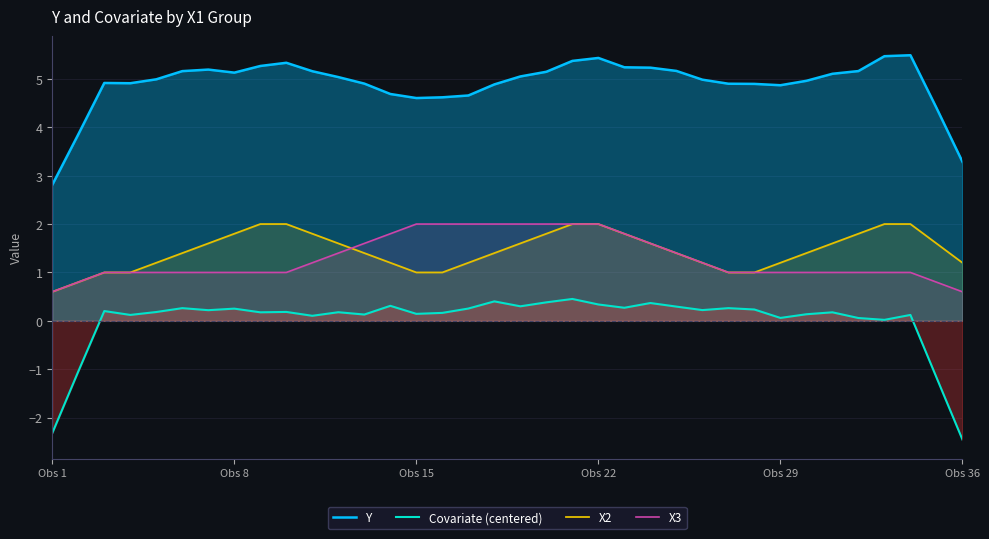

True or false: Covariate (centered) has a value of -1.6 at Obs 1.

False